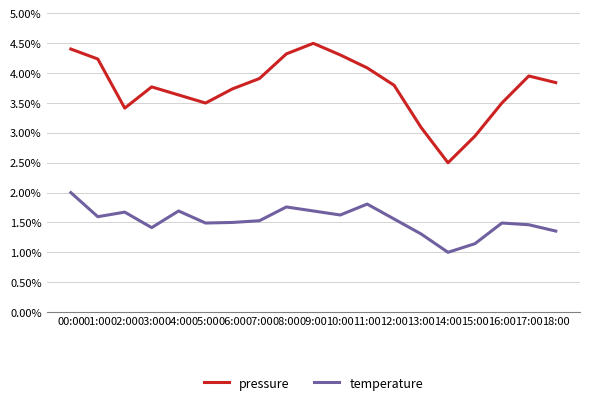

Where is the first local minimum for temperature?

01:00